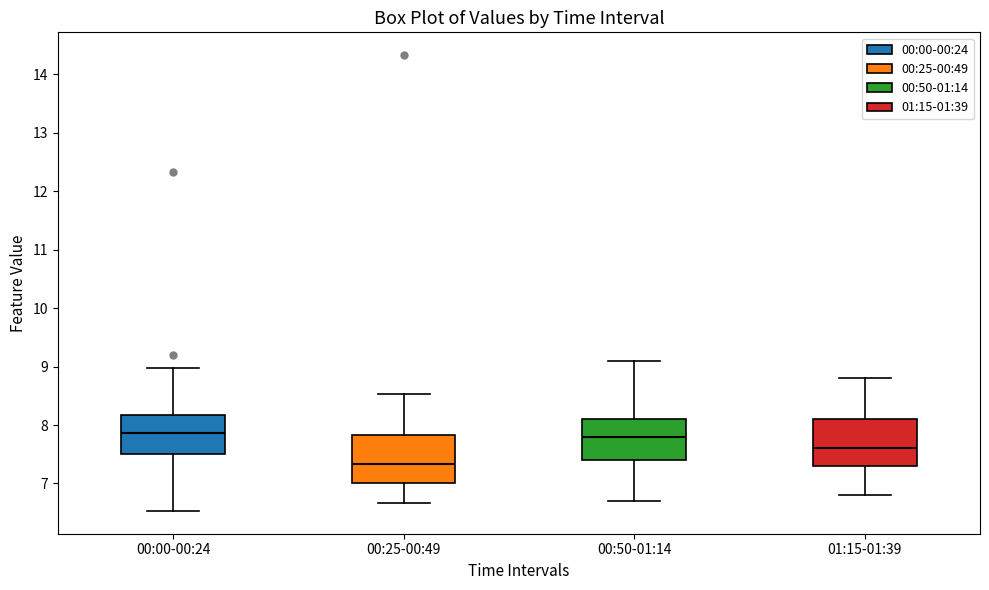

Where does the median line of the box for 00:25-00:49 sit on the y-axis? The values are not printed on the chart, so give them approximately, as read against the axis.

7.3